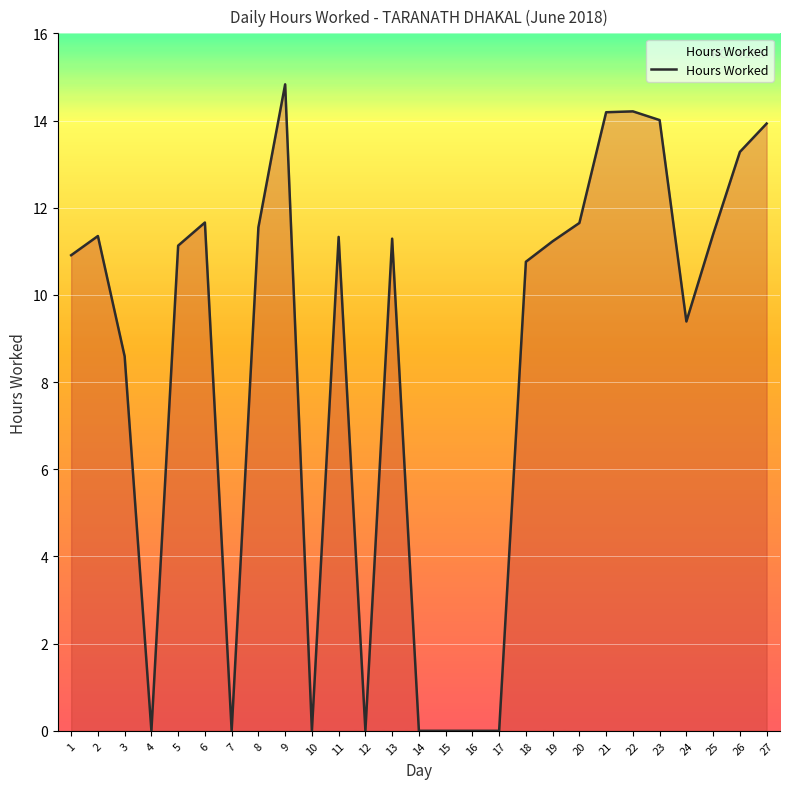

Where does the data first go above 11?

2